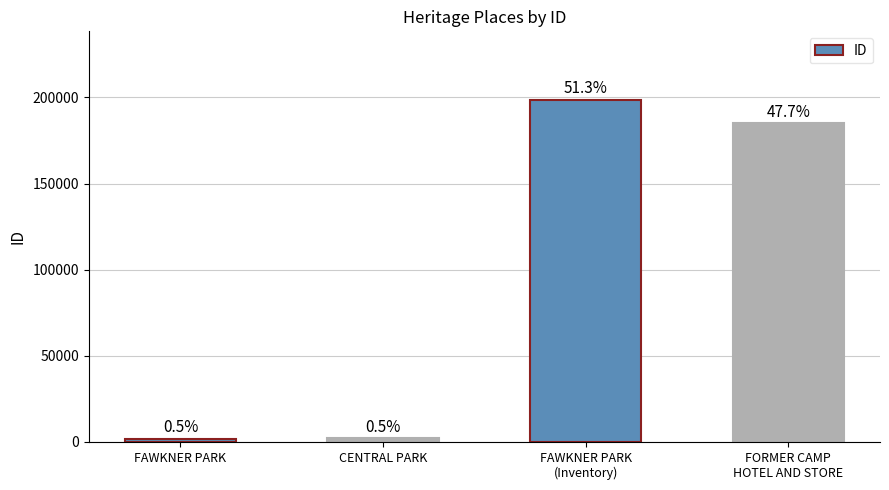

Rank the categories by value from highest to lowest.

FAWKNER PARK
(Inventory), FORMER CAMP
HOTEL AND STORE, CENTRAL PARK, FAWKNER PARK